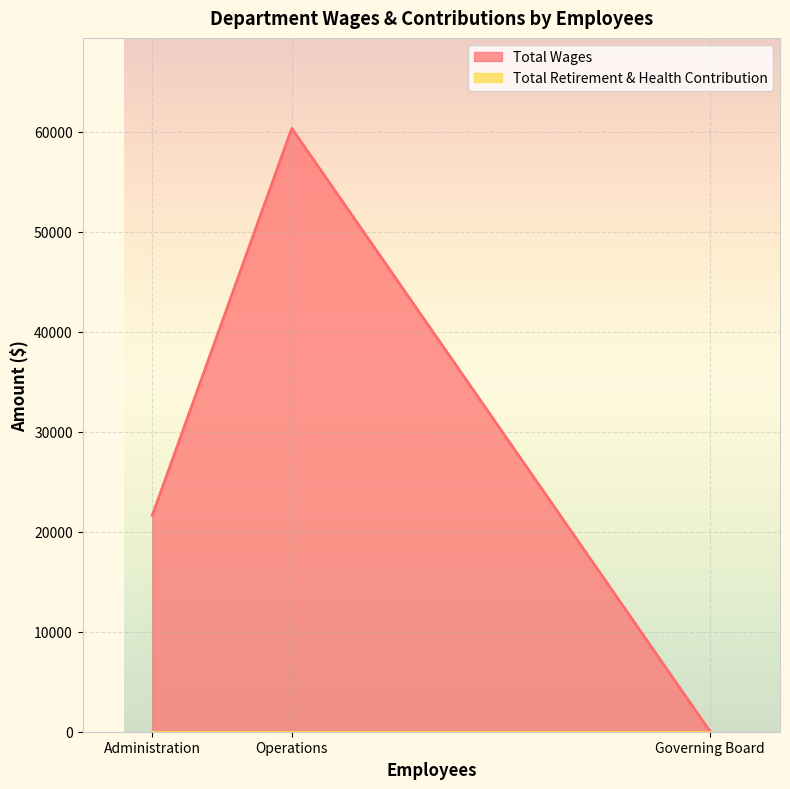

True or false: Total Wages has a value of 21639 at Administration.

True